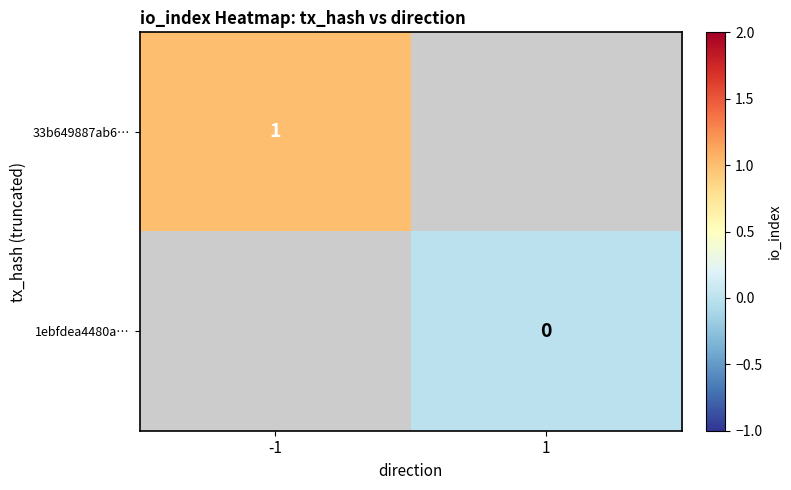

The 33b649887ab6… series shows 1 at -1. True or false?

True